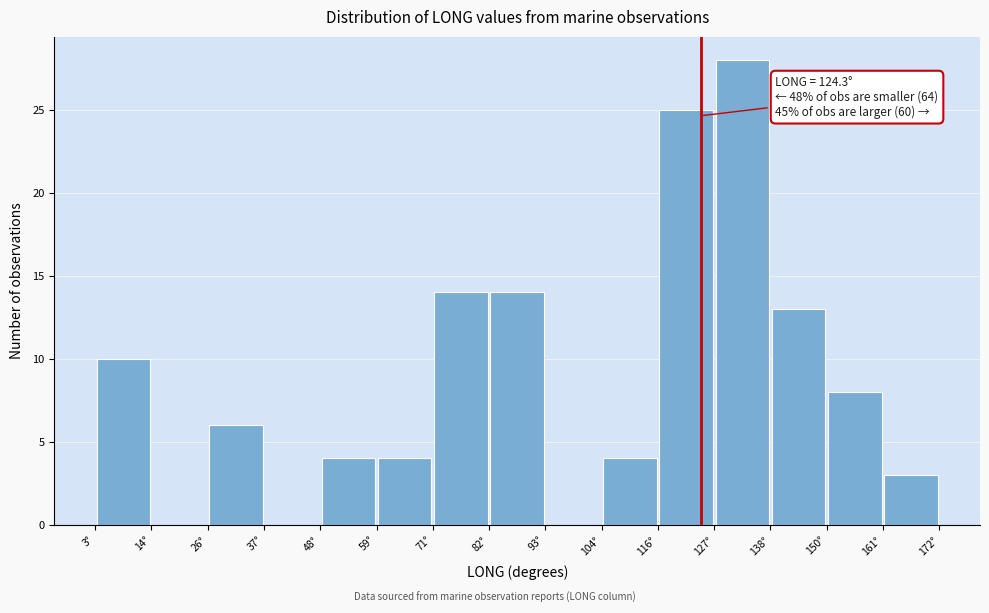

Over which range of the x-axis is the bar tallest?

128 to 138